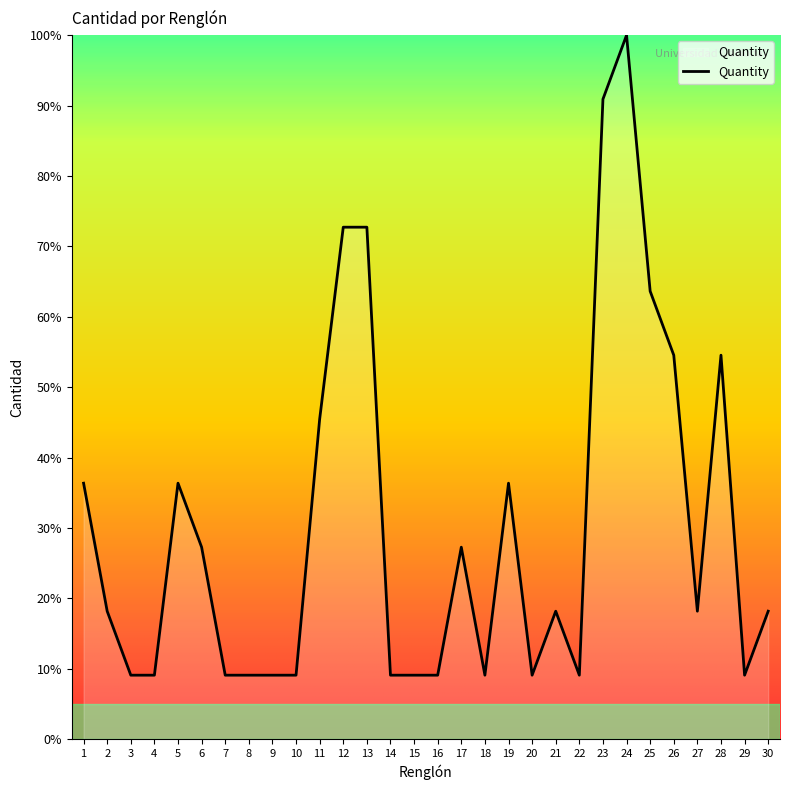

Between 5 and 25, which is larger?

25